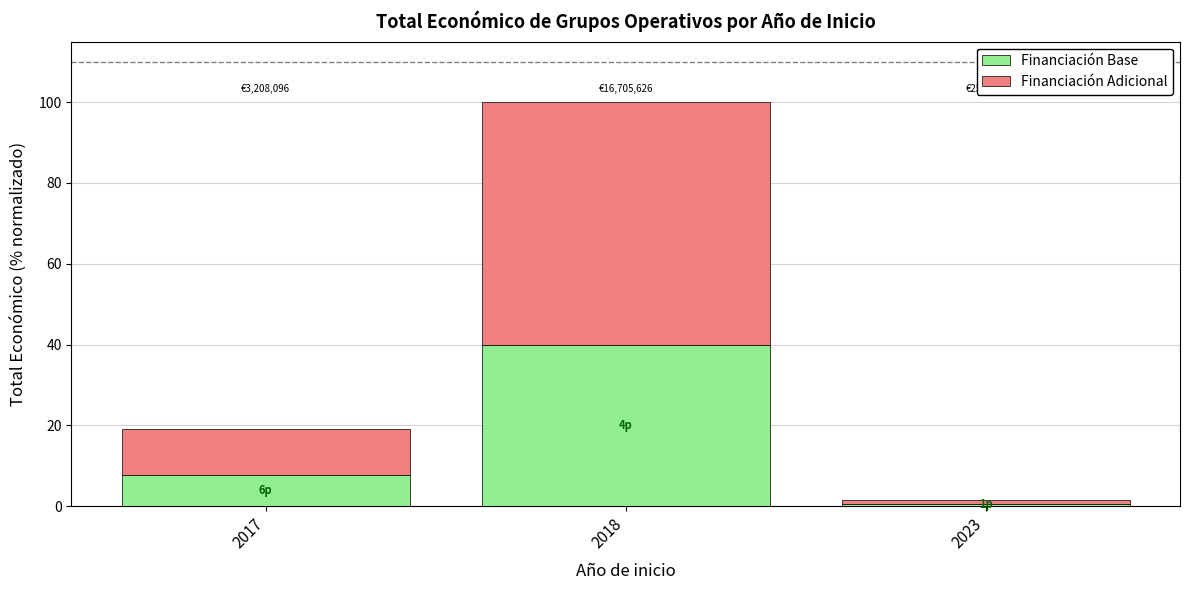

Which category has the highest value in the Financiación Base series?

2018